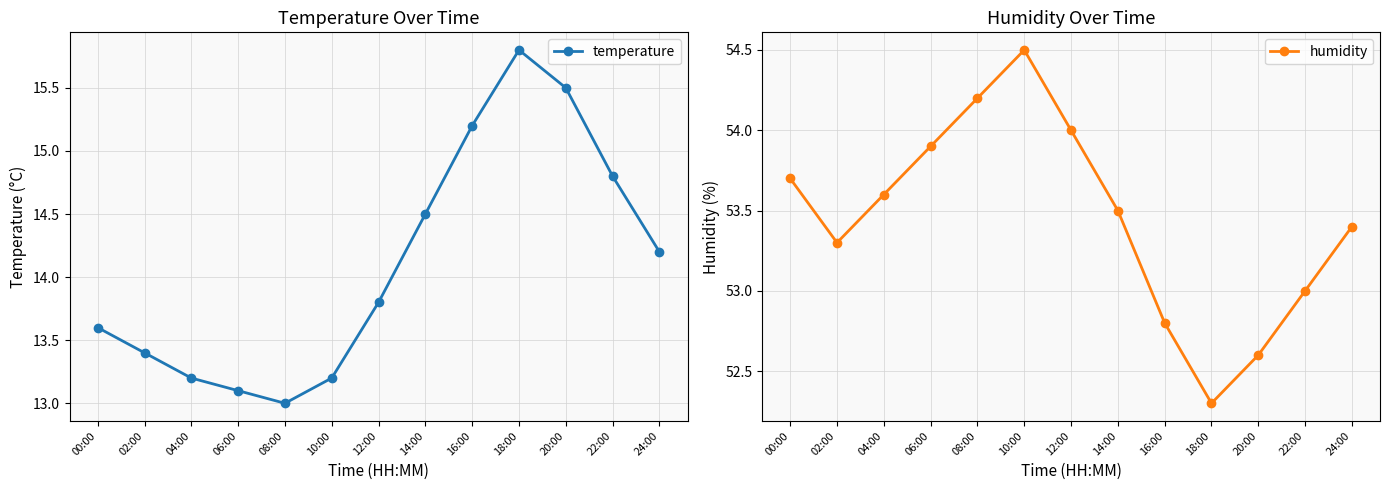

At which category does humidity reach its first local valley?

02:00